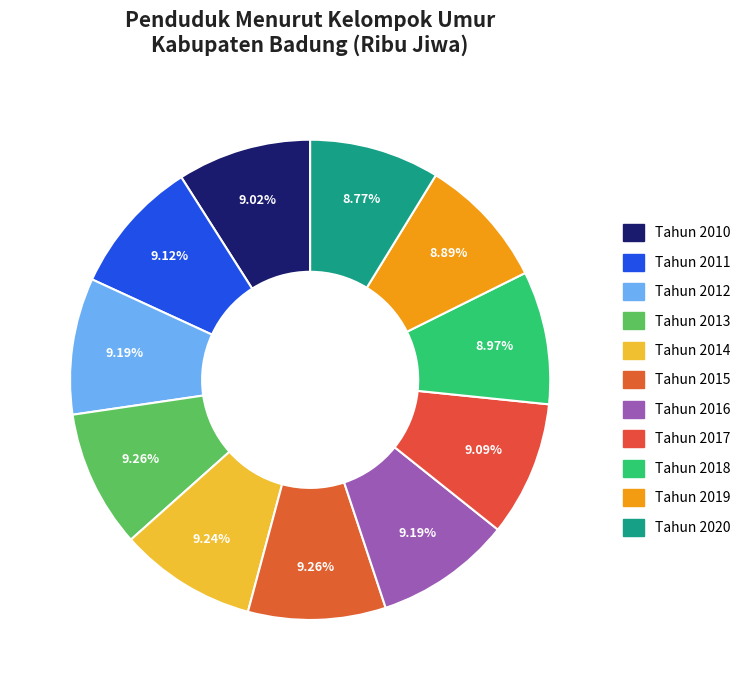

Between Tahun 2012 and Tahun 2016, which is larger?

Tahun 2012